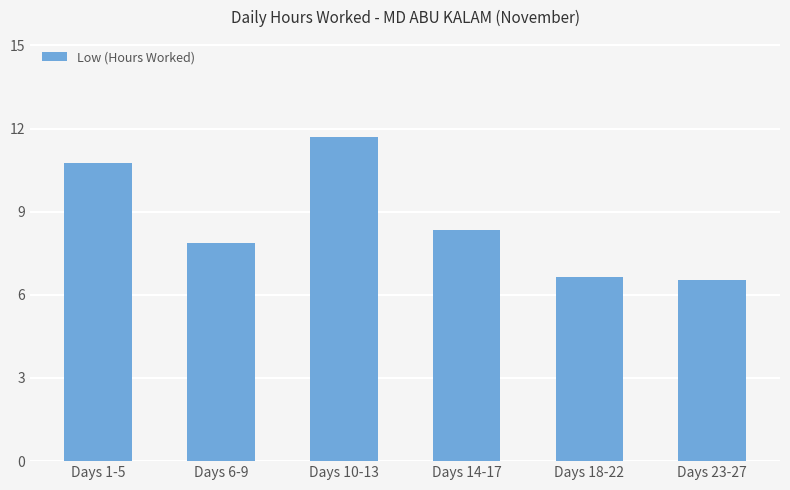

Where is the data nearest to the value 9?

Days 14-17